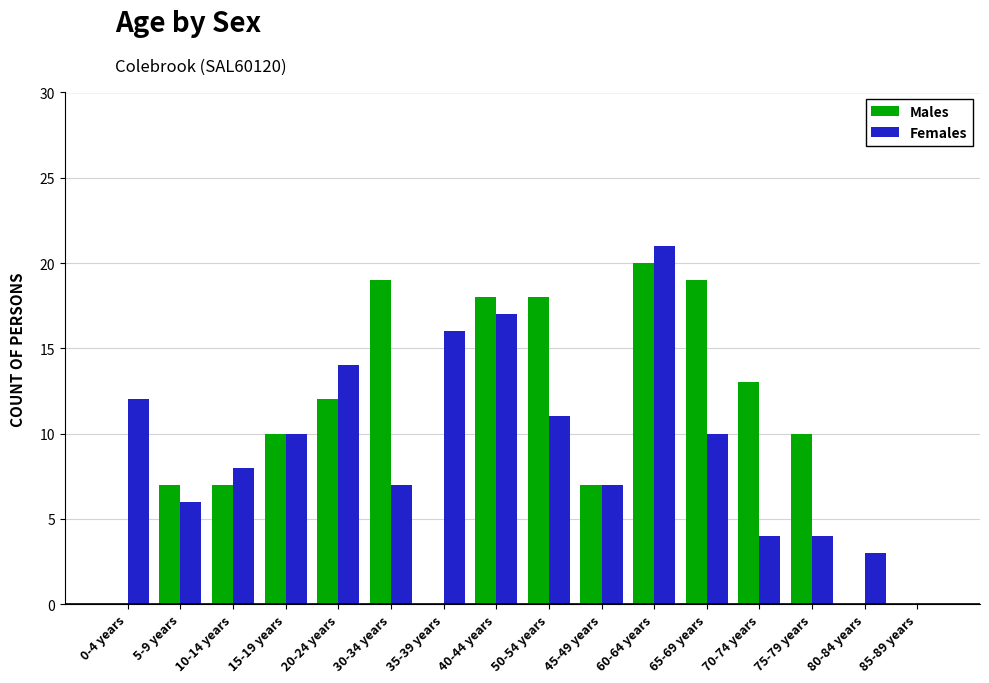

At which category does the chart reach its peak across all series?

60-64 years